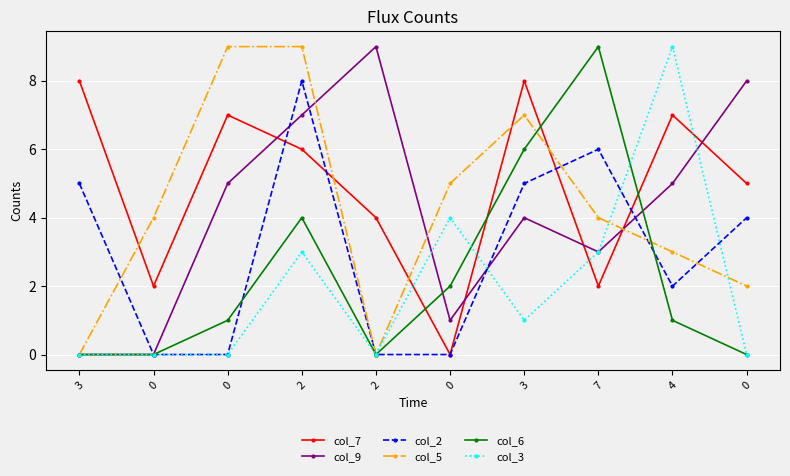

The value of col_3 at 0 is -5. True or false?

False